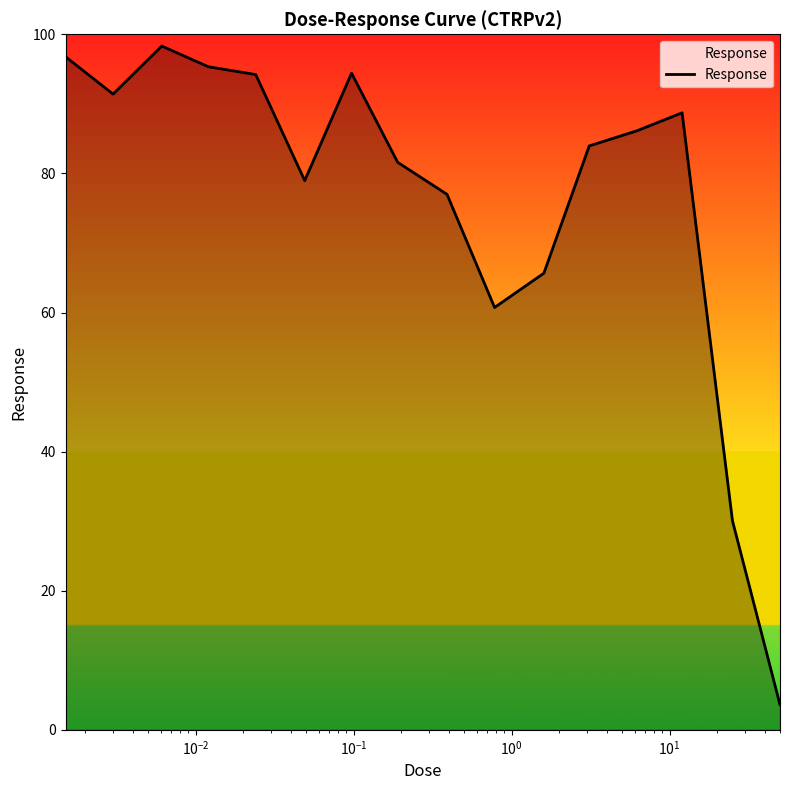

What is the difference between the maximum and minimum values?

94.7